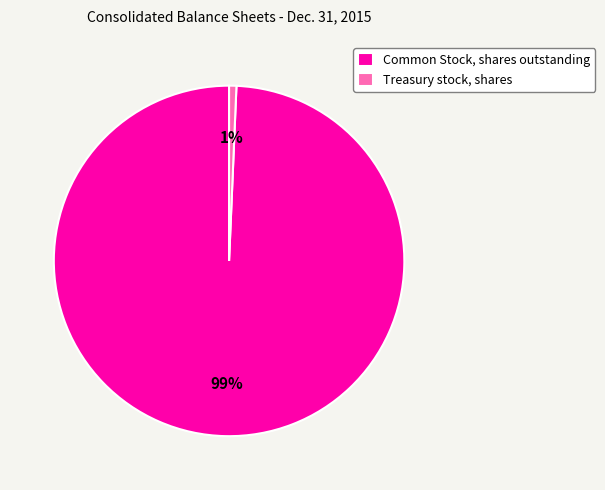

Rank the categories by value from highest to lowest.

Common Stock, shares outstanding, Treasury stock, shares